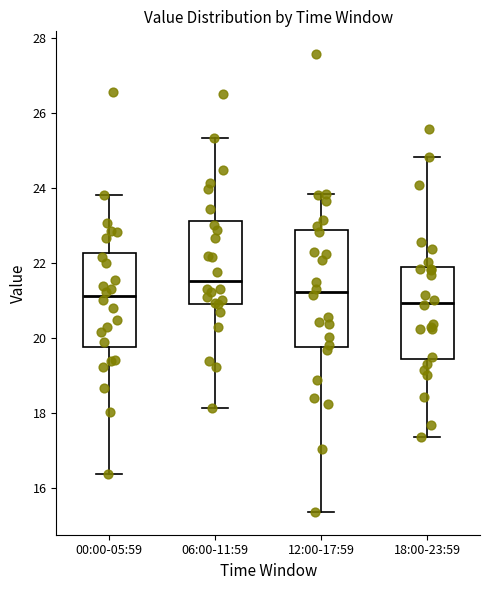

Reading left to right, transcribe this box plot: for each box, give where its median line is, the range the box spans, and where its two whiskers end, as read against the y-axis. The values are not printed on the chart, so give them approximately, as read against the axis.

00:00-05:59: median 21.2, box 19.8 to 22.2, whiskers 16.4 to 23.8
06:00-11:59: median 21.6, box 21.0 to 23.2, whiskers 18.2 to 25.4
12:00-17:59: median 21.2, box 19.8 to 22.8, whiskers 15.4 to 23.8
18:00-23:59: median 21.0, box 19.4 to 21.8, whiskers 17.4 to 24.8